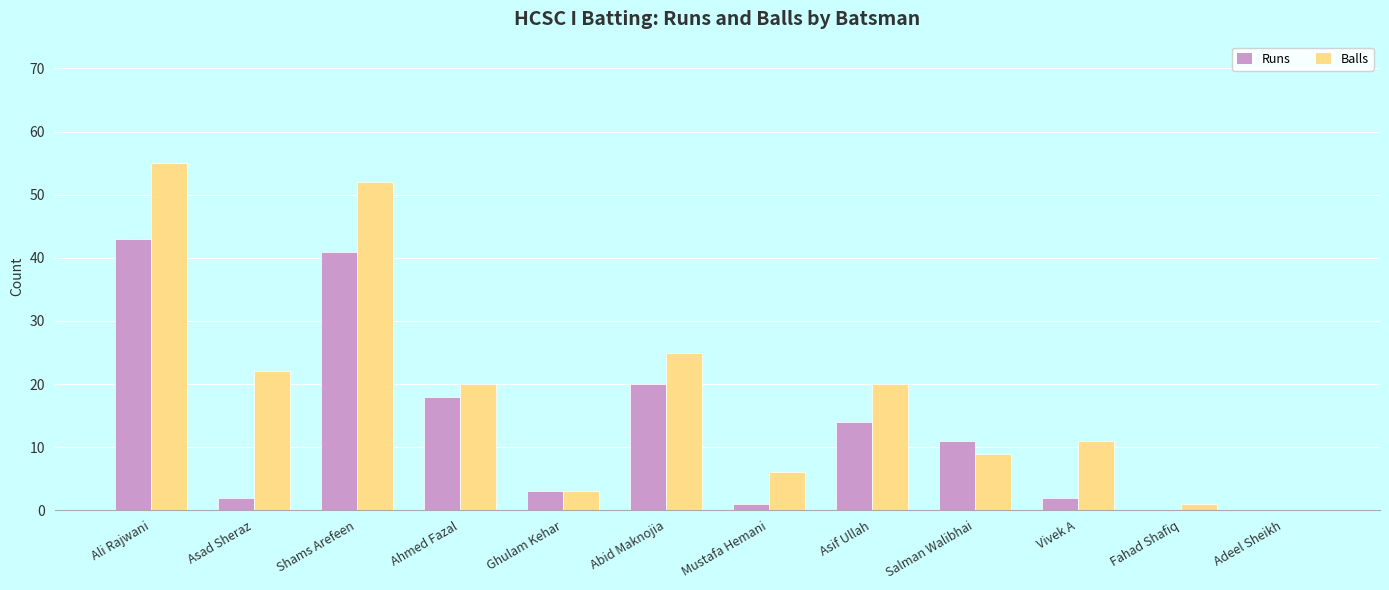

What is the total value across all series at Vivek A?

13